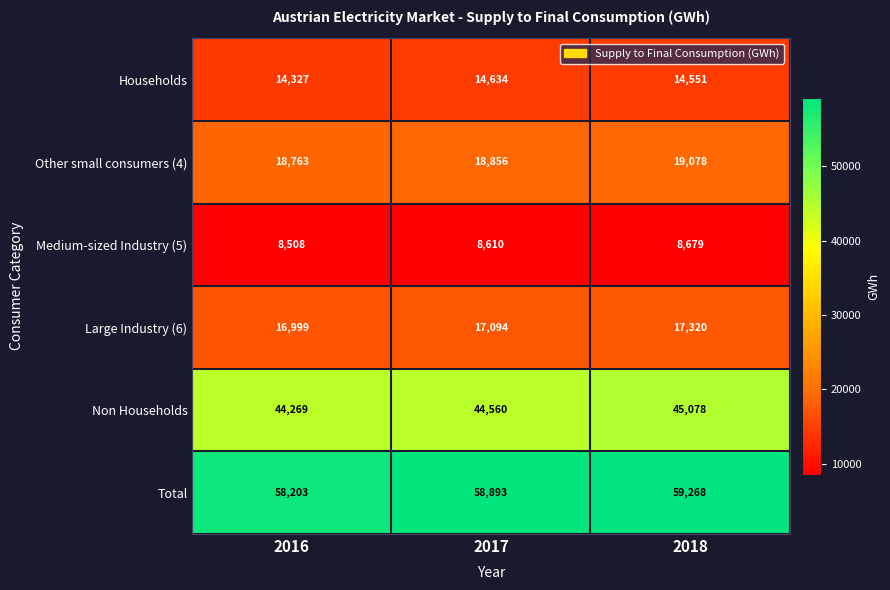

At which category is the sum across all series the highest?

2018